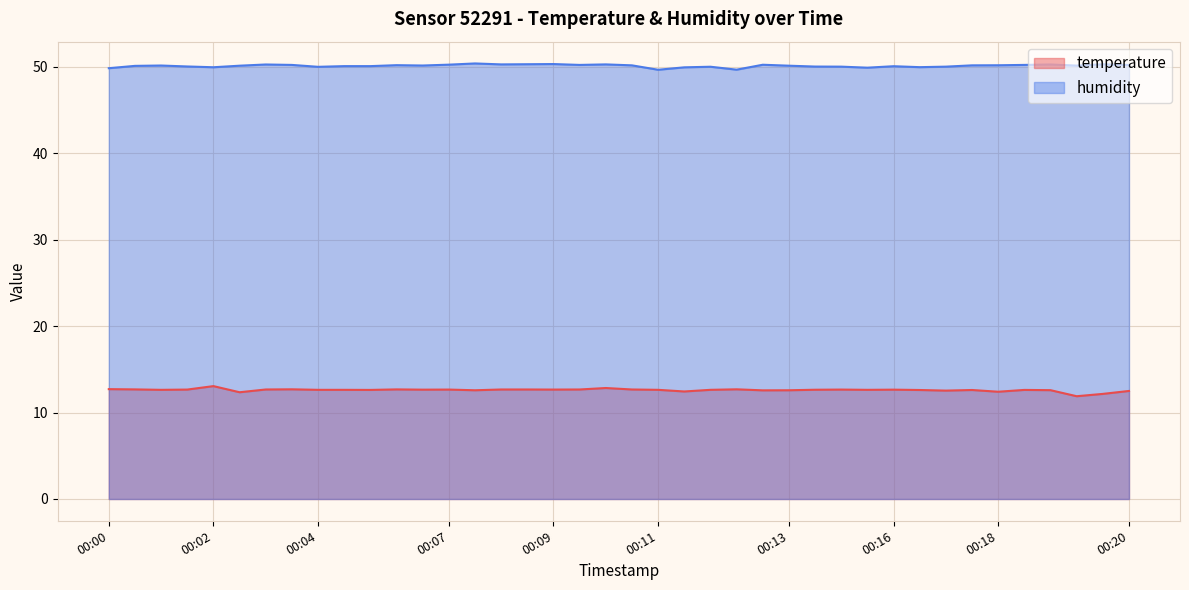

Is it true that temperature equals 12.6 at 00:13?

True